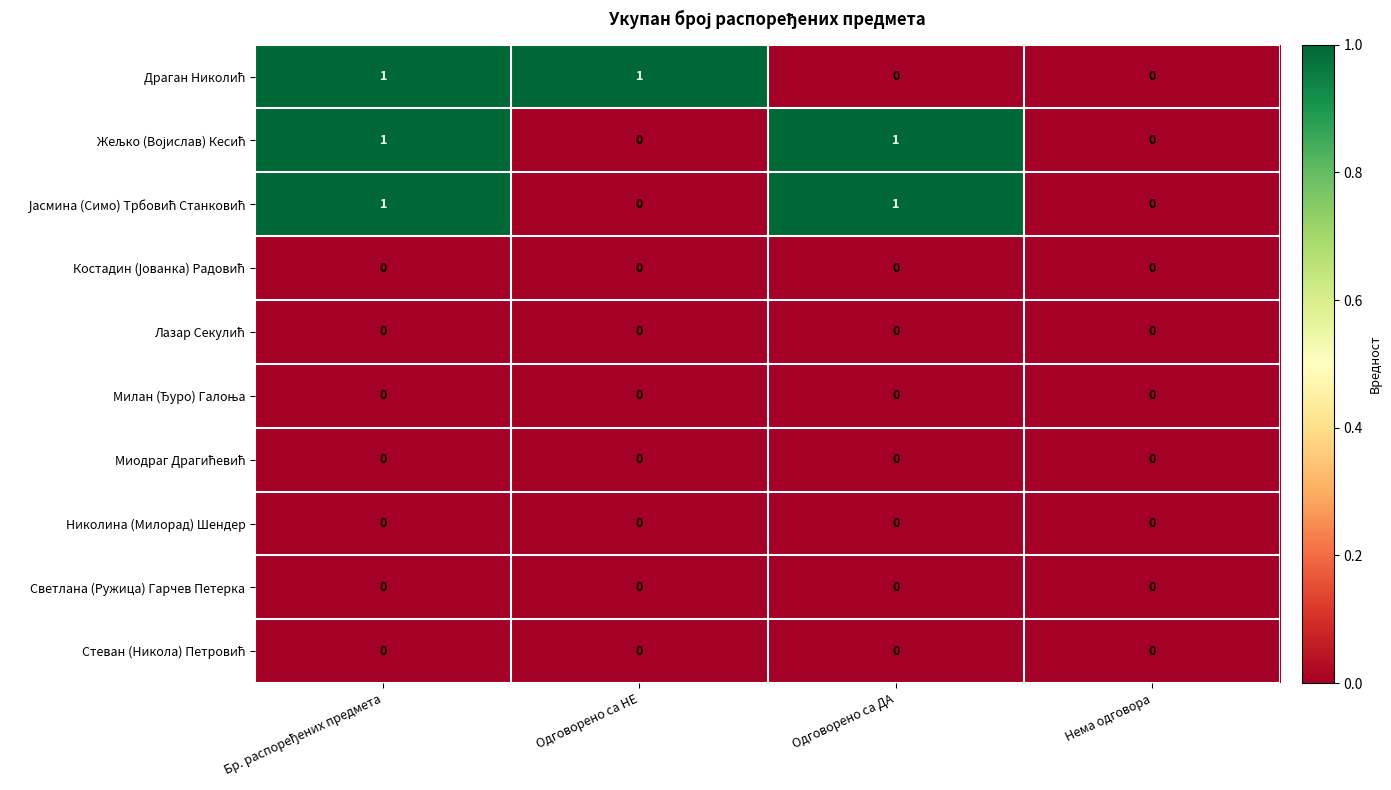

Rank the series by their maximum value, from lowest to highest.

Костадин (Јованка) Радовић, Лазар Секулић, Милан (Ђуро) Галоња, Миодраг Драгићевић, Николина (Милорад) Шендер, Светлана (Ружица) Гарчев Петерка, Стеван (Никола) Петровић, Драган Николић, Жељко (Војислав) Кесић, Јасмина (Симо) Трбовић Станковић